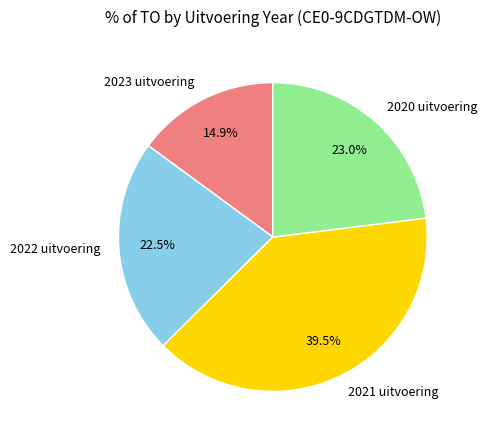

Do 2023 uitvoering and 2021 uitvoering together represent more than half of the pie?

Yes